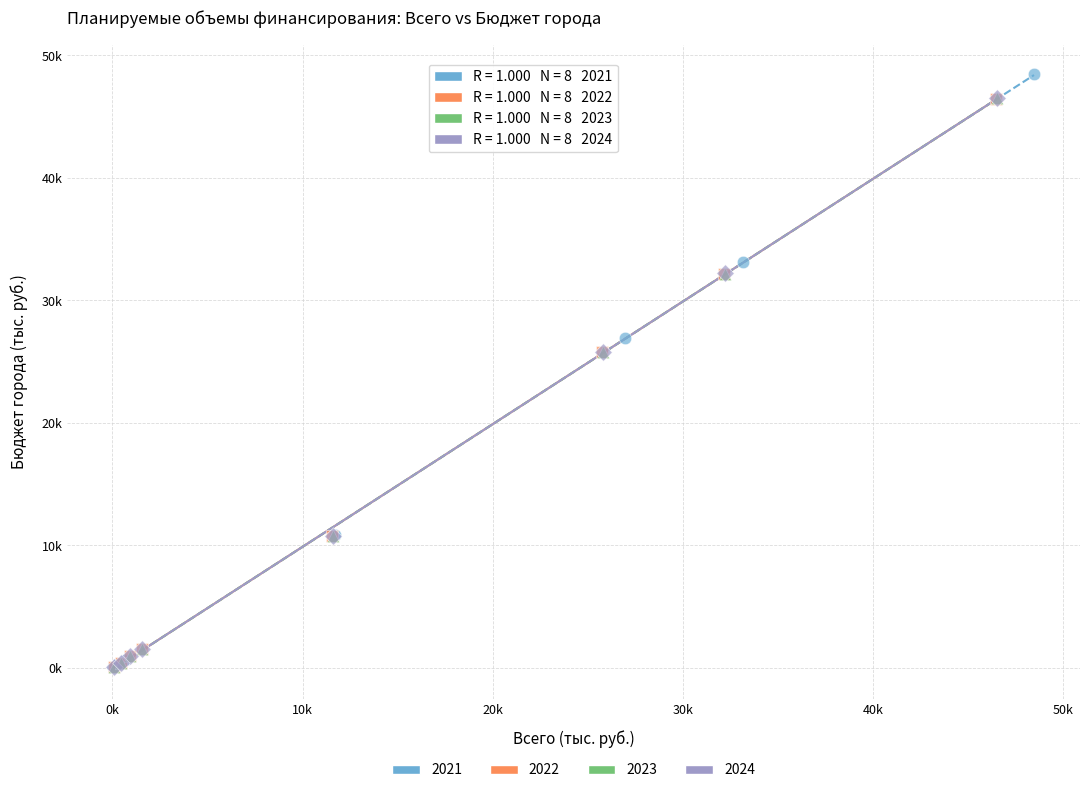

What are all the series names shown in the legend?

2021, 2022, 2023, 2024